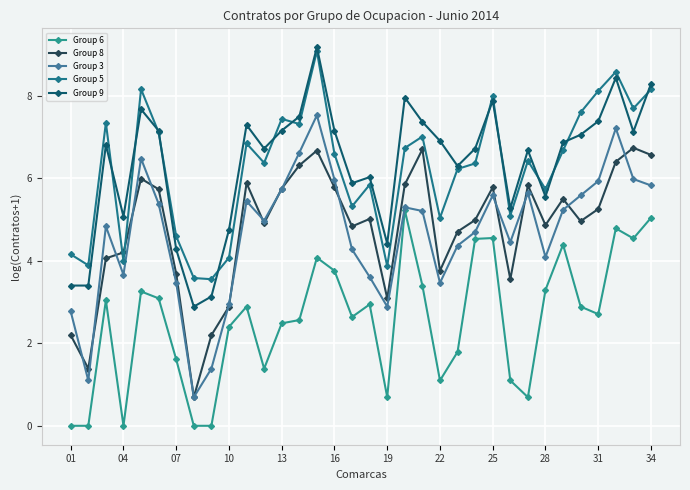

Which series ends up on top after the final intersection of Group 3 and Group 8?

Group 8